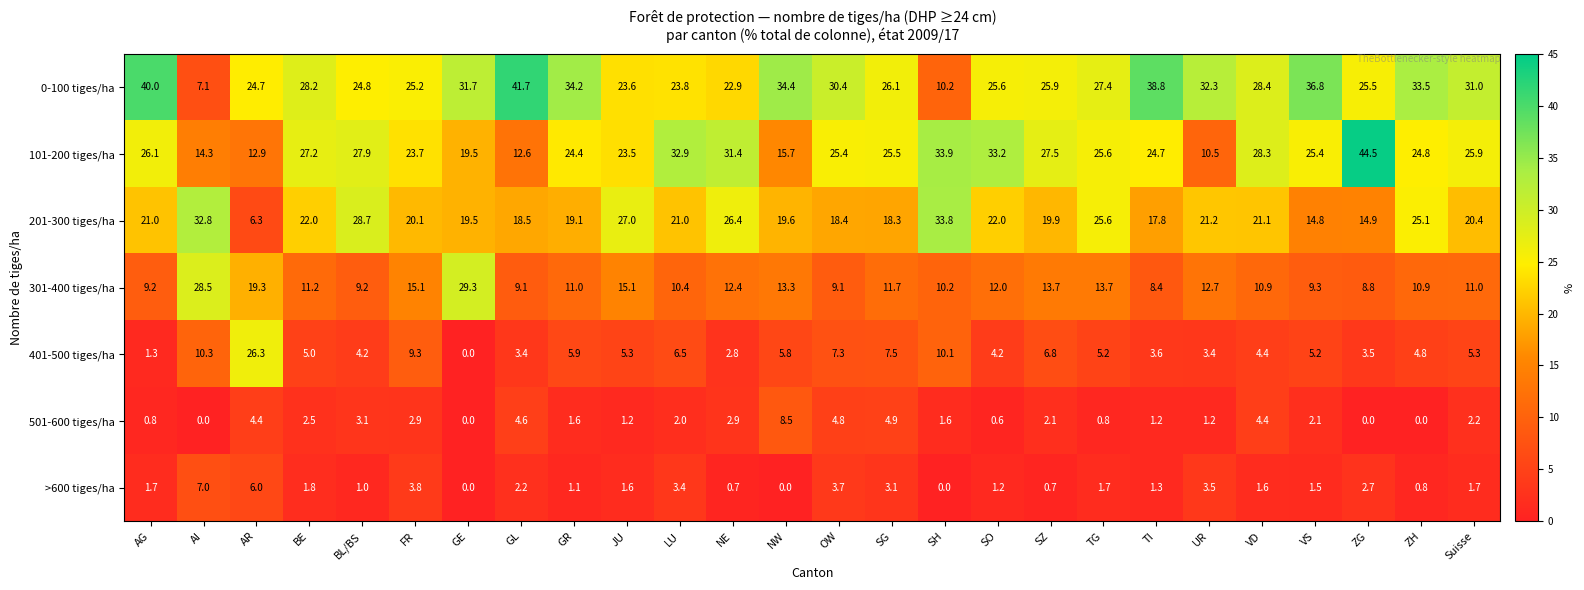

True or false: 0-100 tiges/ha has a value of 34.4 at NW.

True